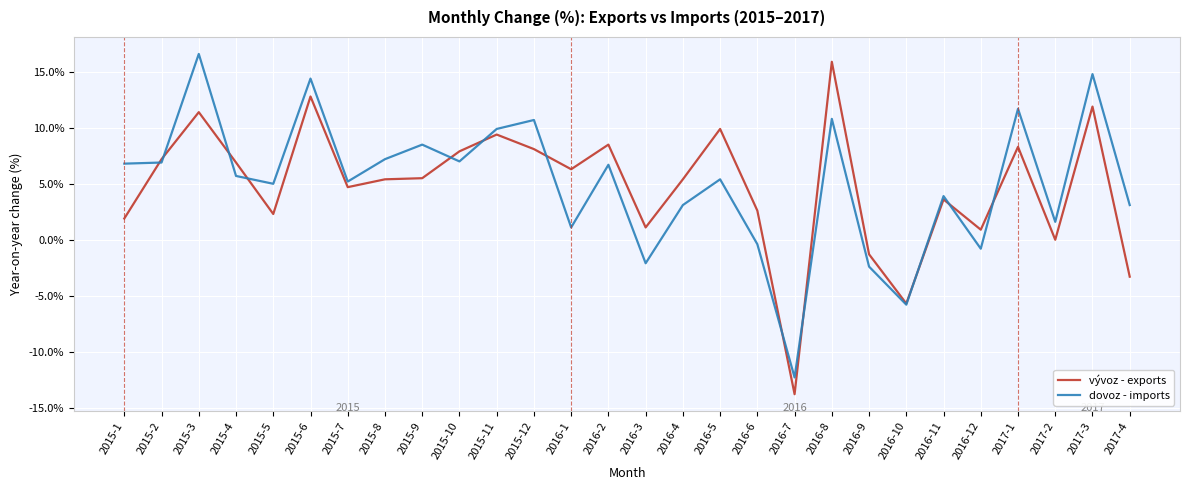

The vývoz - exports series shows 6.8 at 2015-7. True or false?

False